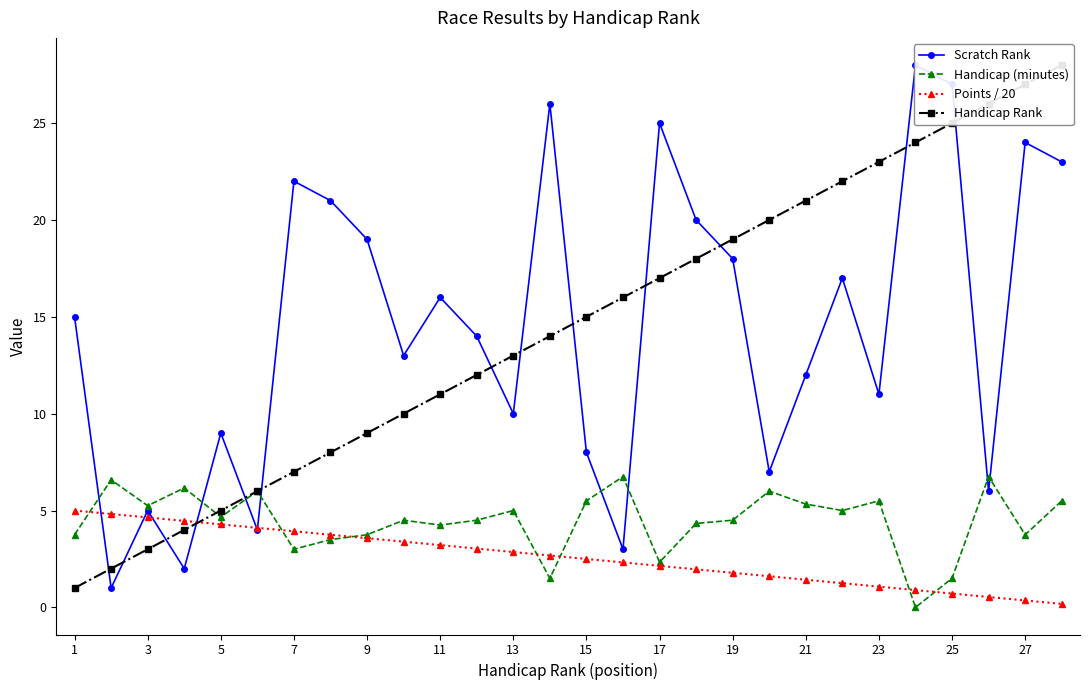

Is it true that Handicap (minutes) equals 3.8 at 1?

True